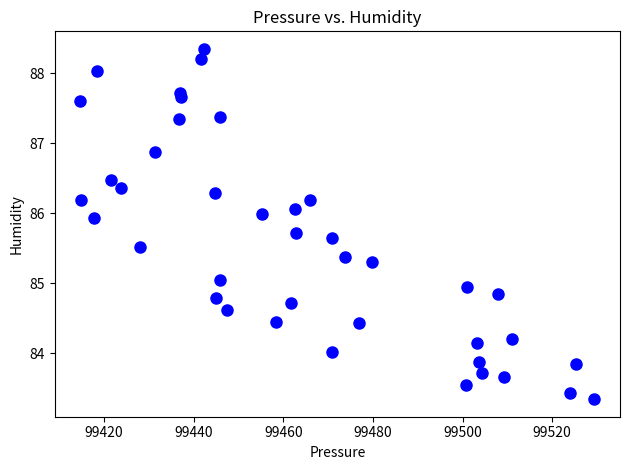

What is the range of X values (max minus min)?

114.7